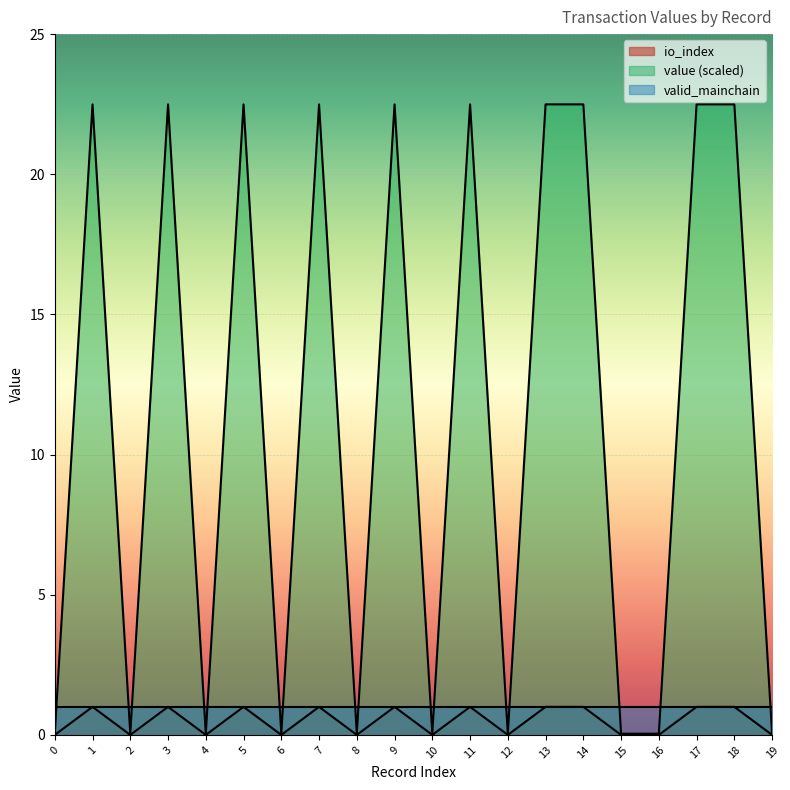

At which label does value reach its peak?

1